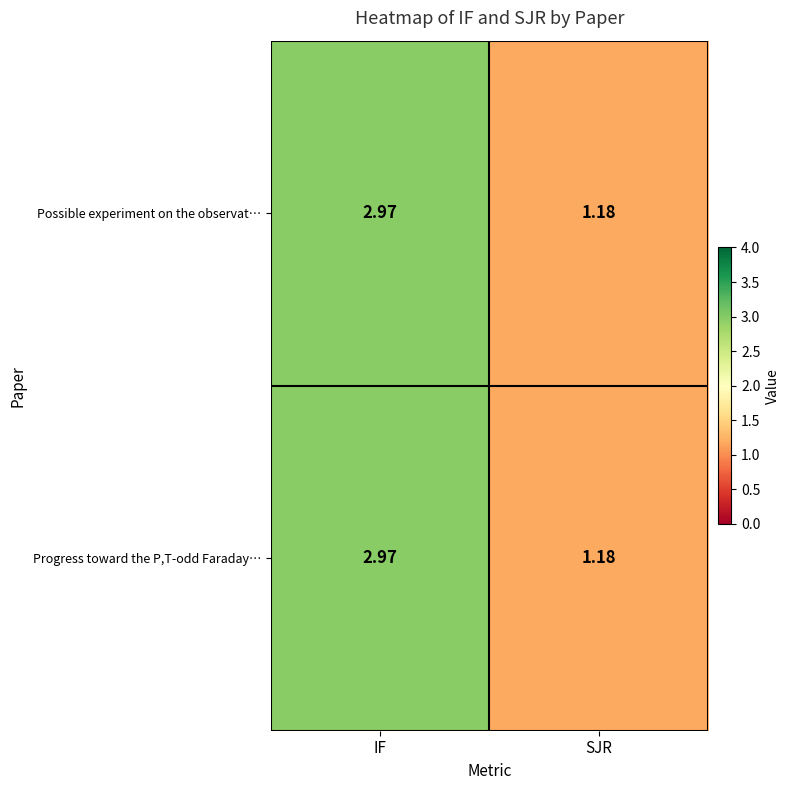

Is the value of Possible experiment on the observat… at IF greater than the value of Progress toward the P,T-odd Faraday… at SJR?

Yes